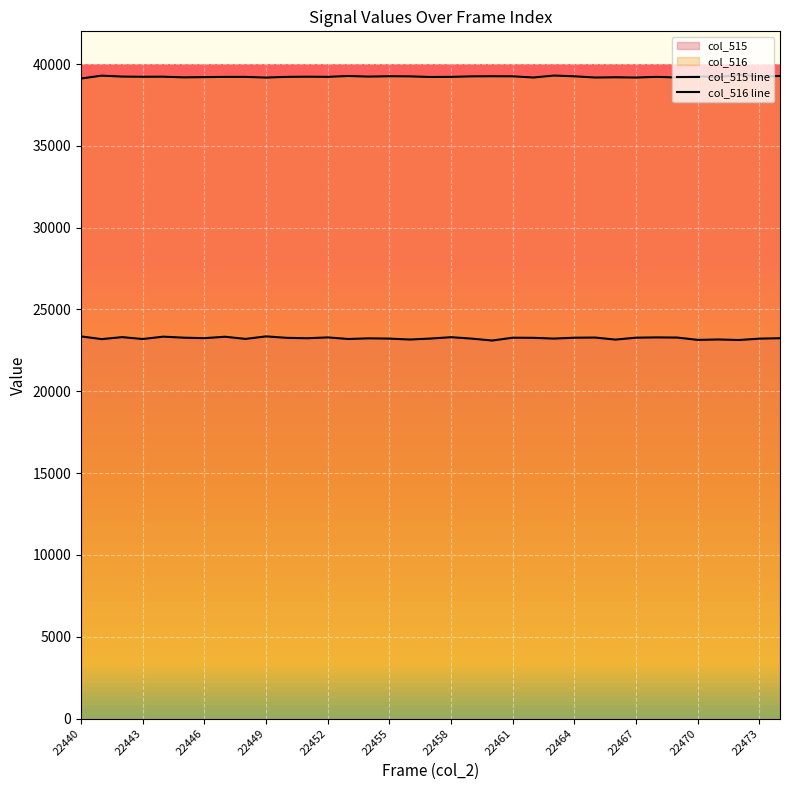

What is the maximum value for col_516 line?

39340